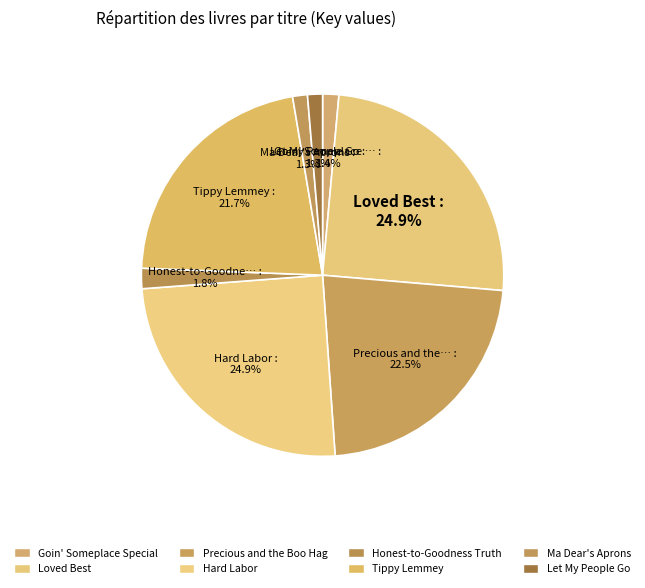

Count the number of slices in the pie.

8